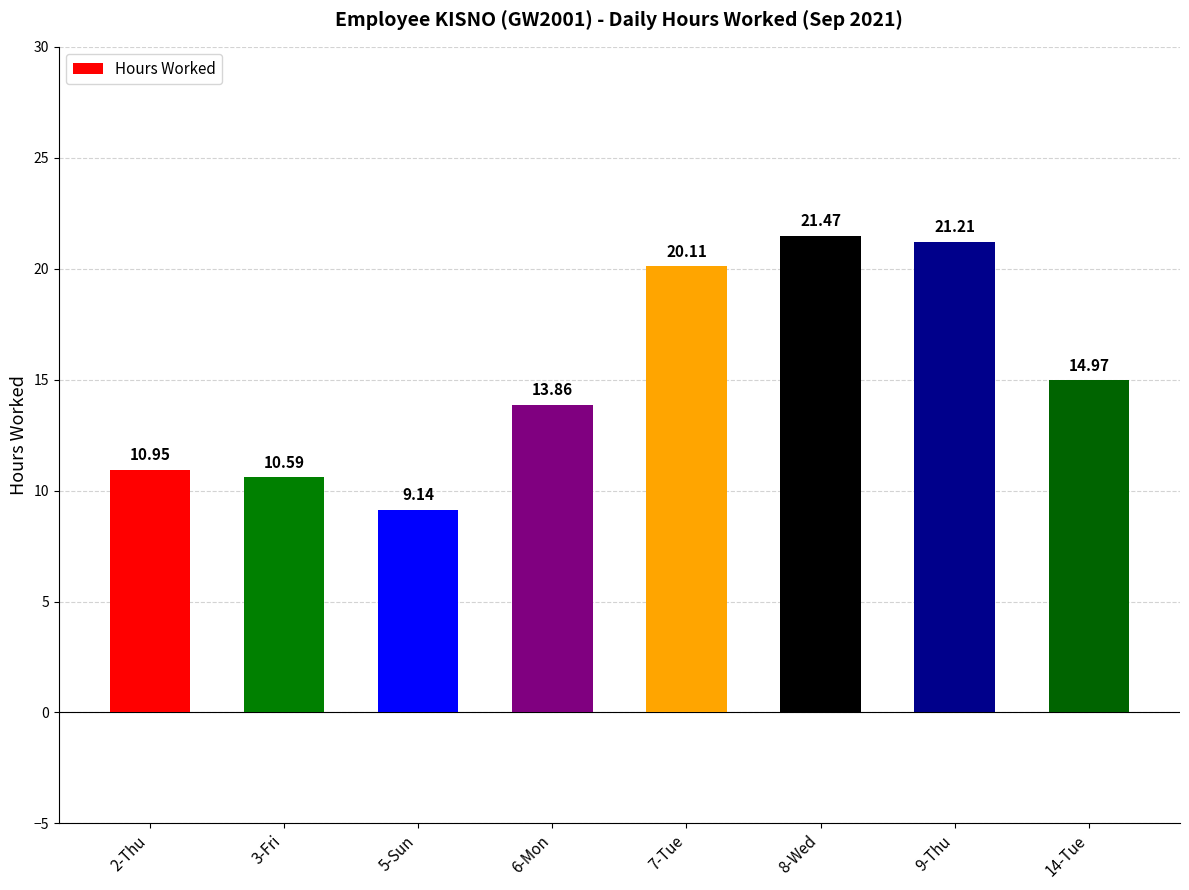

Rank the categories by value from highest to lowest.

8-Wed, 9-Thu, 7-Tue, 14-Tue, 6-Mon, 2-Thu, 3-Fri, 5-Sun